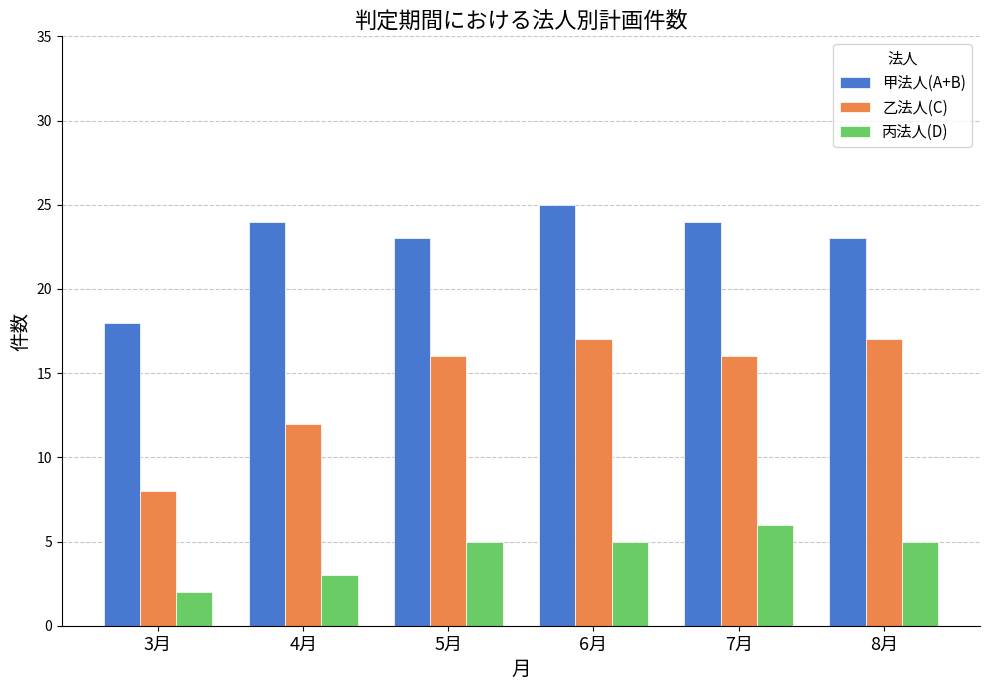

What is the average value of the 甲法人(A+B) series?

23